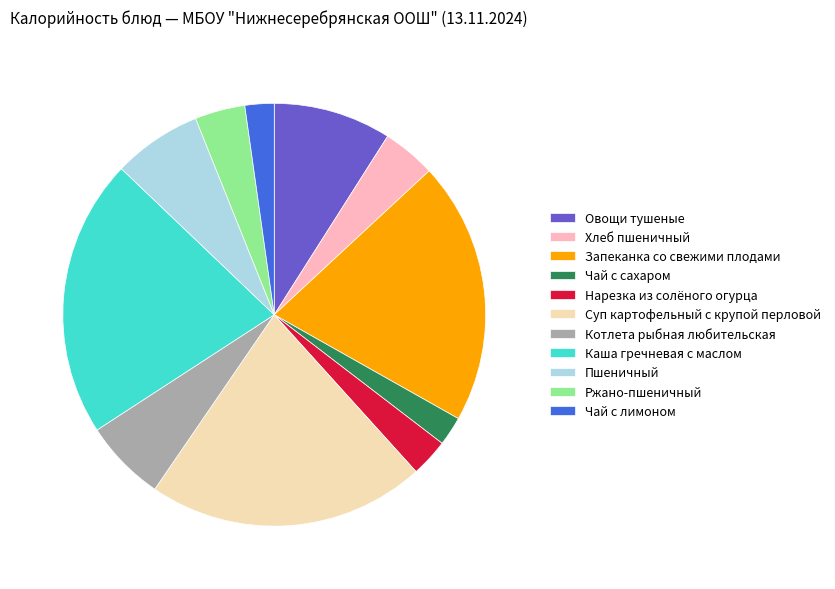

Between Пшеничный and Хлеб пшеничный, which is larger?

Пшеничный